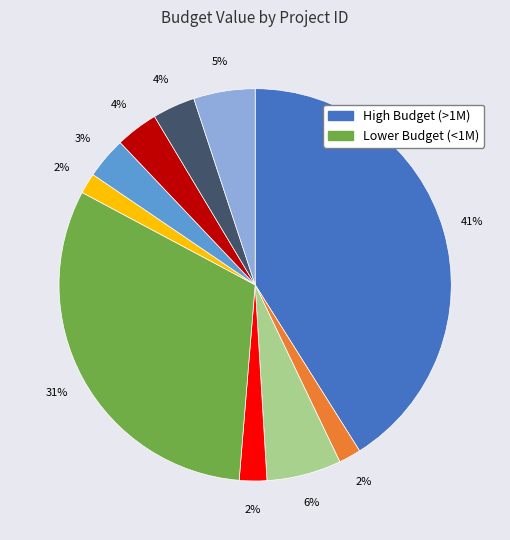

Is there a majority slice in this chart?

No